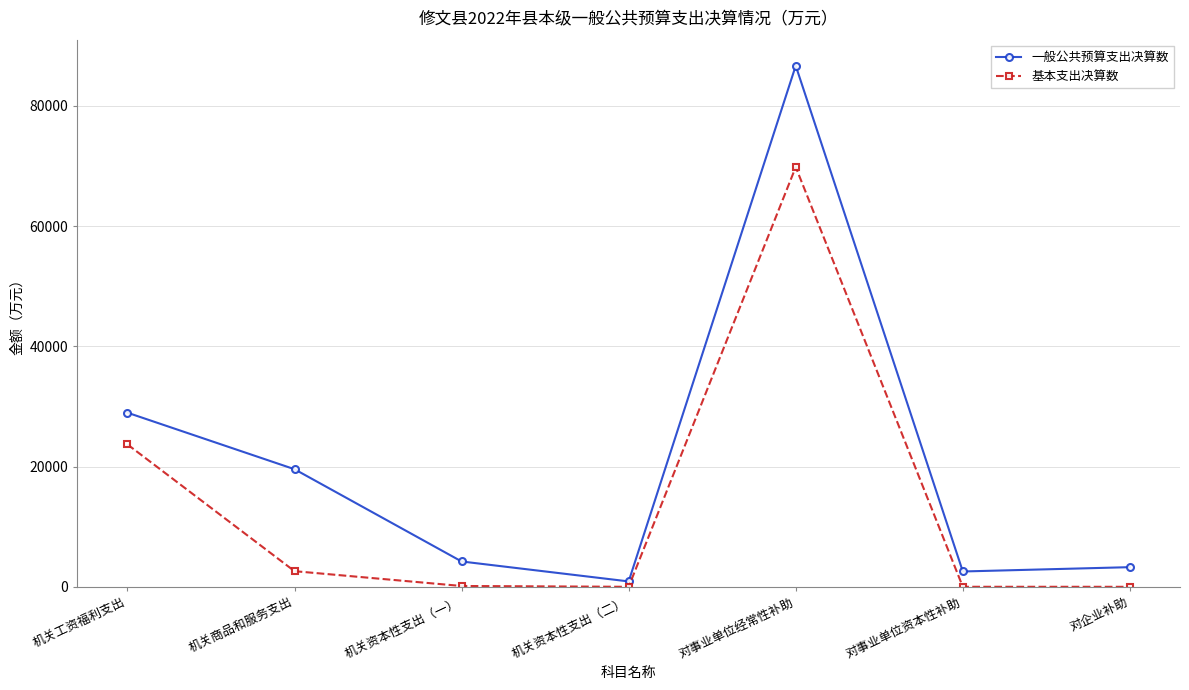

List the series in order of their peak value, lowest first.

基本支出决算数, 一般公共预算支出决算数